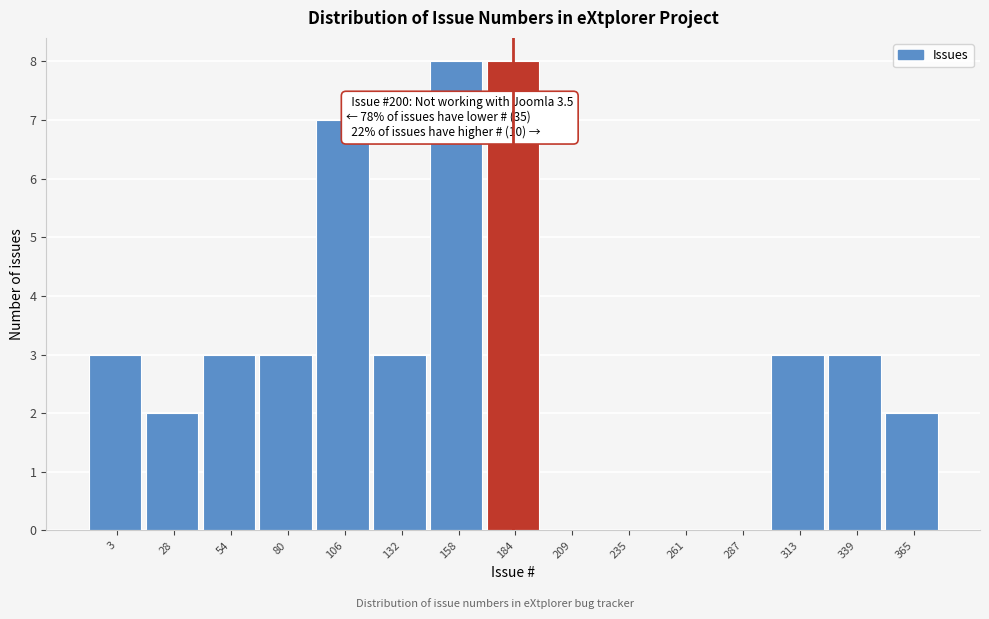

Reading left to right, transcribe all the data shown in this chart.

3=3	28=2	54=3	80=3	106=7	132=3	158=8	184=8	209=0	235=0	261=0	287=0	313=3	339=3	365=2